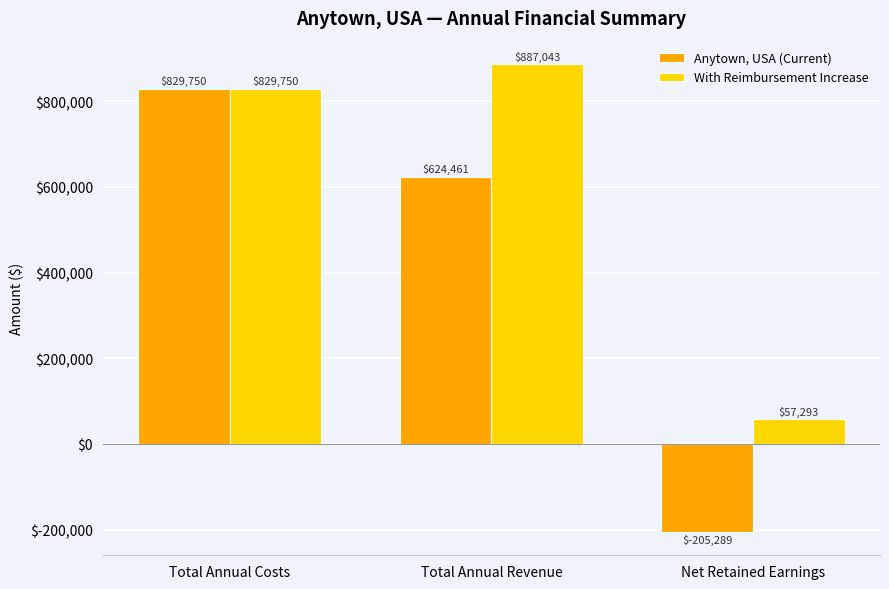

Where is With Reimbursement Increase nearest to the value 472168?

Total Annual Costs